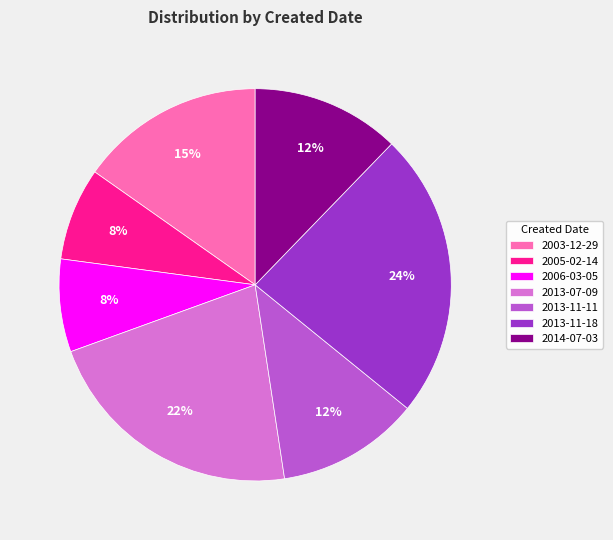

To the nearest percent, what percentage of the pie is 2014-07-03?

12%